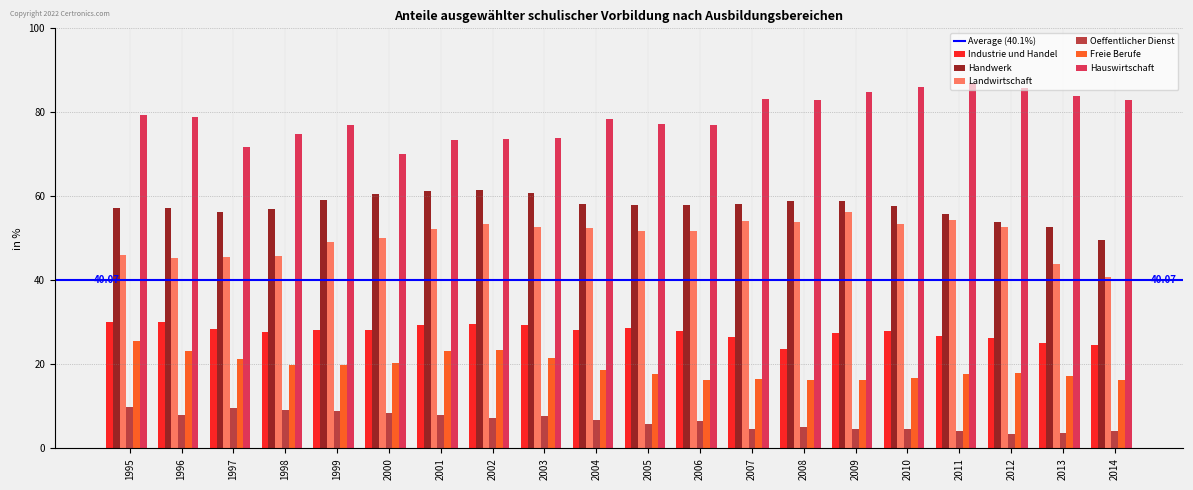

What is the difference between the Hauswirtschaft values at 2012 and 2004?

7.5